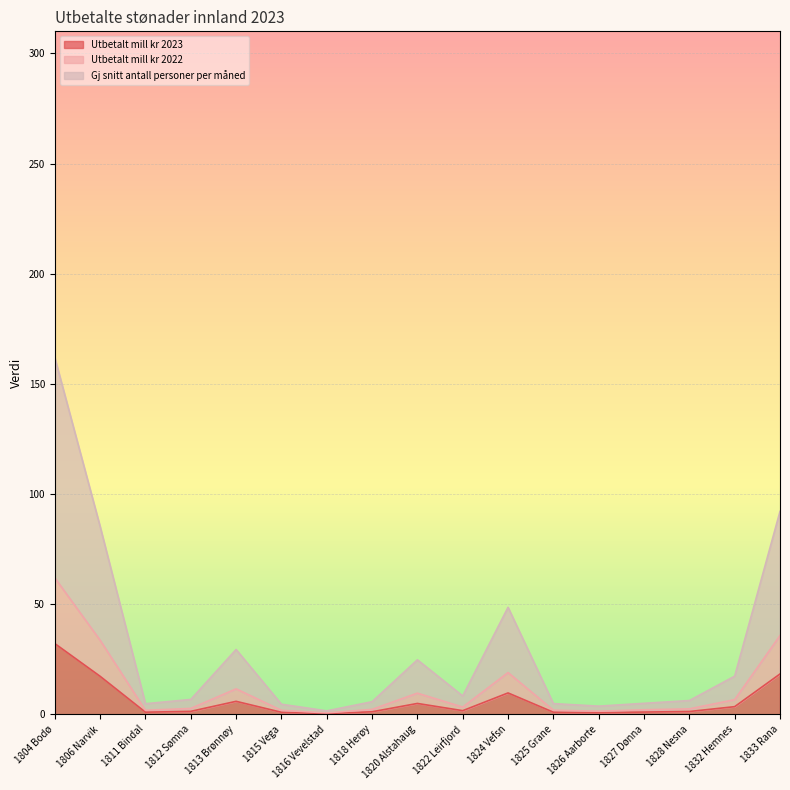

Does the chart display data point markers on the line(s)?

No